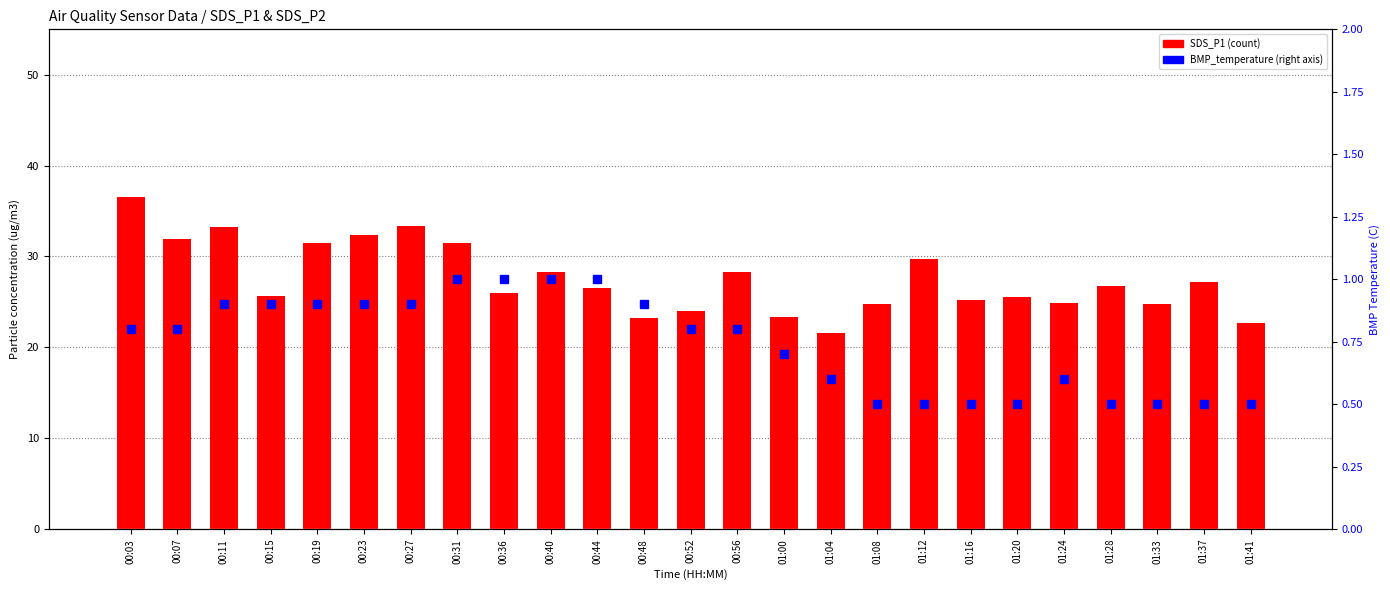

How many data points in SDS_P1 are above 26?

13